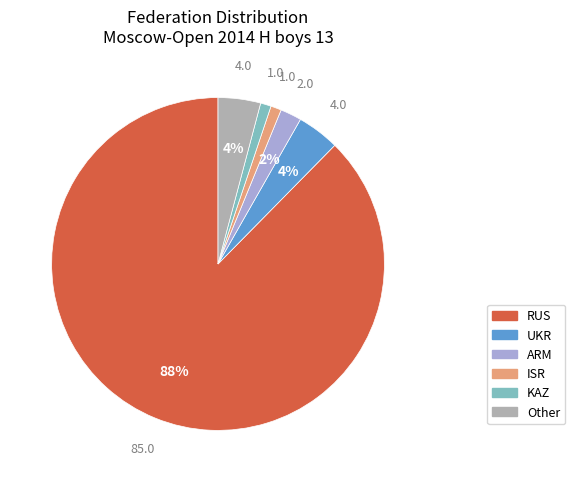

Which category has the biggest portion of the pie?

RUS